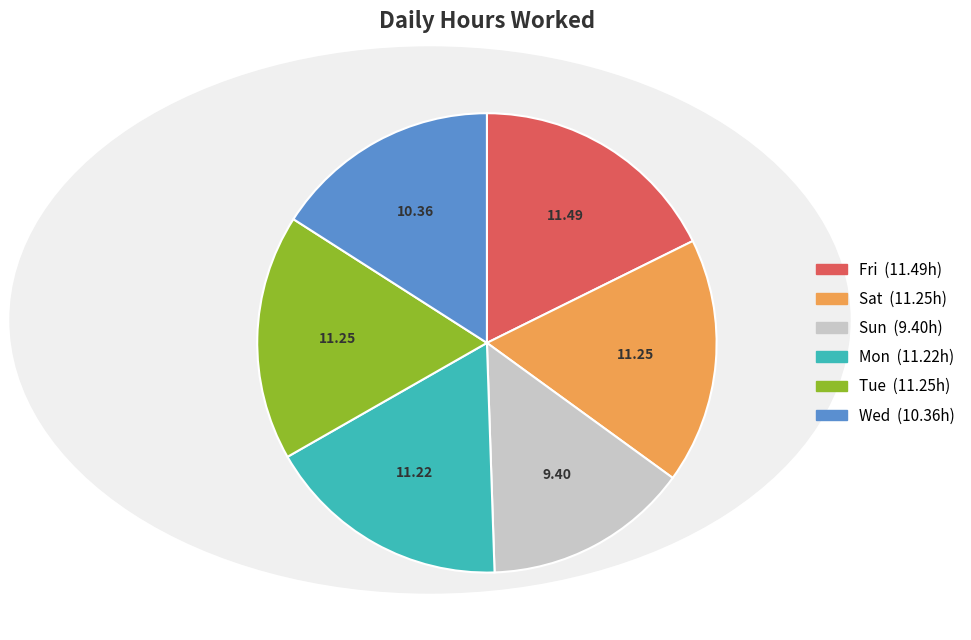

Which category has the smallest portion of the pie?

Sun